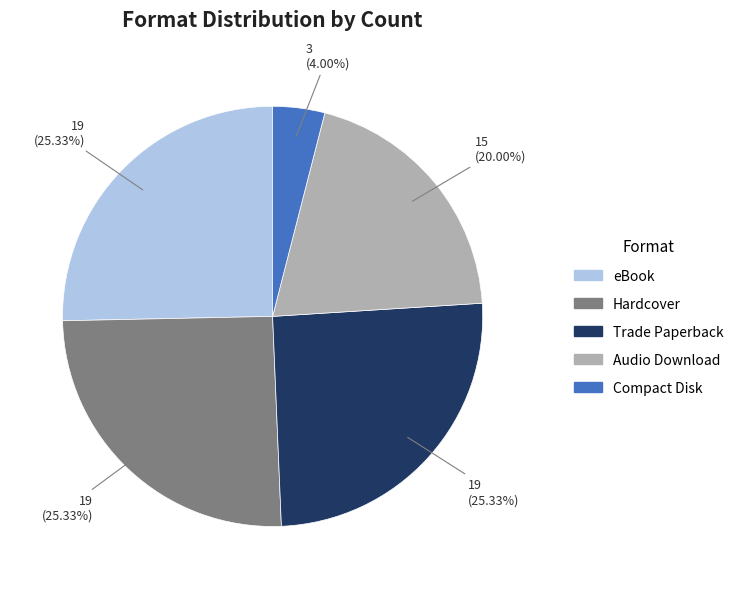

What is the smallest slice in the pie chart?

Compact Disk